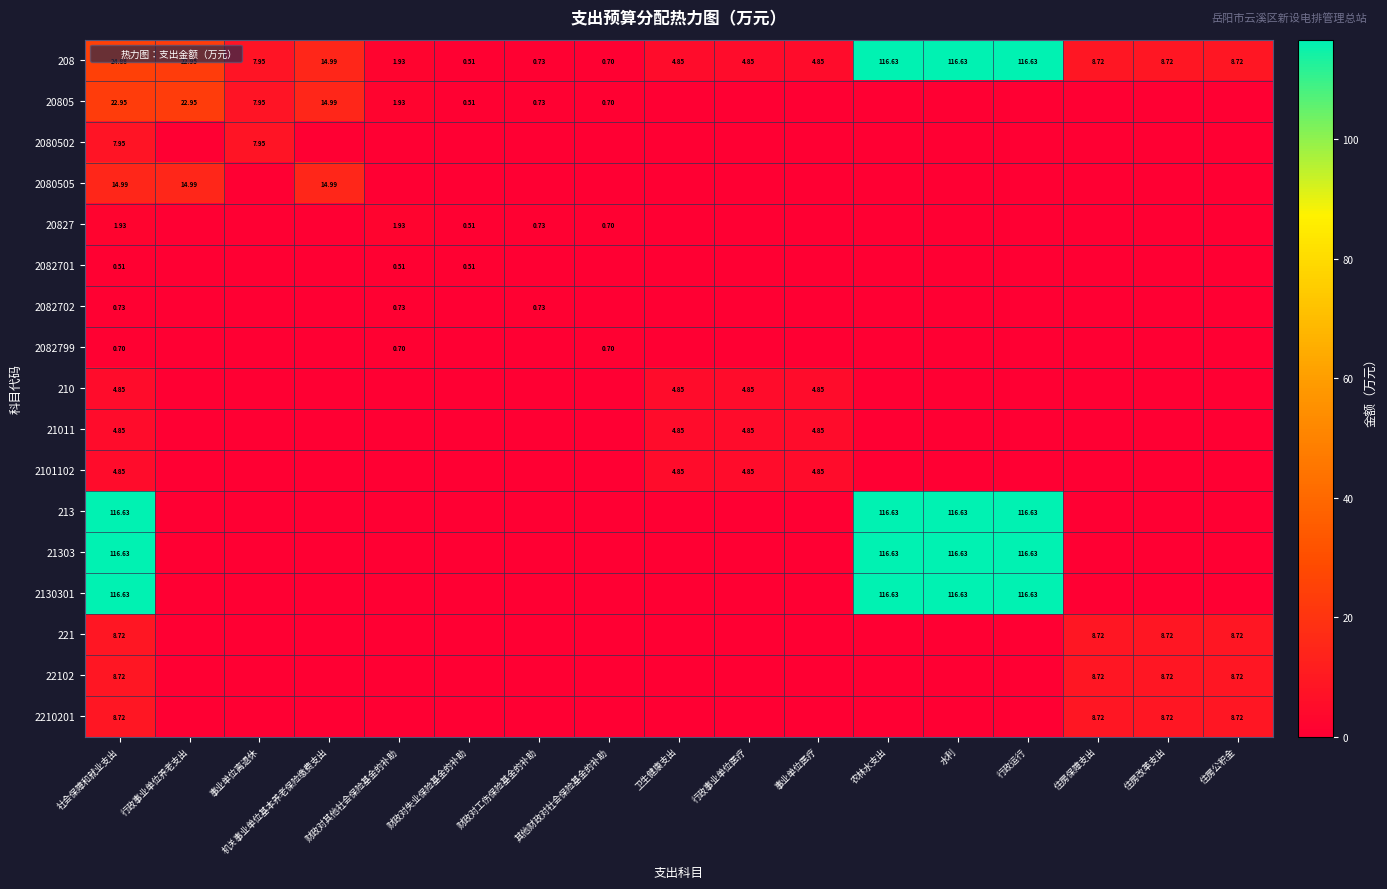

Is the value of 2080502 at 其他财政对社会保险基金的补助 greater than the value of 2130301 at 财政对失业保险基金的补助?

No